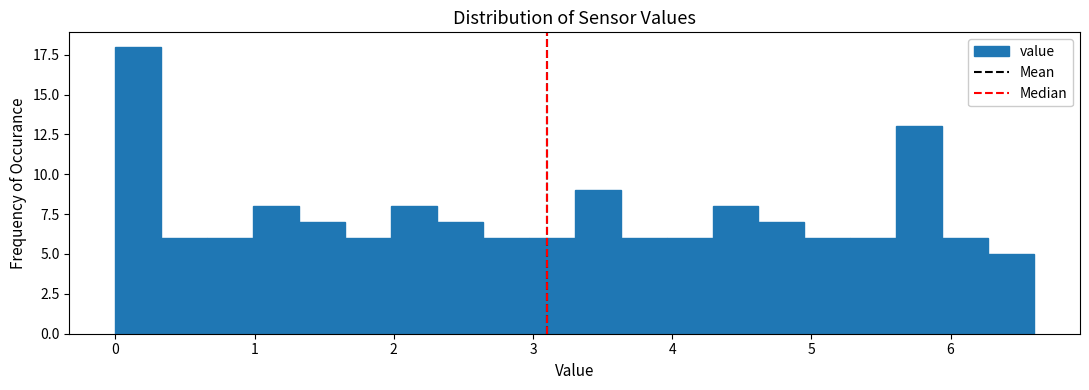

Read against the x-axis, roughly where is the centre of the tallest bar?

0.2